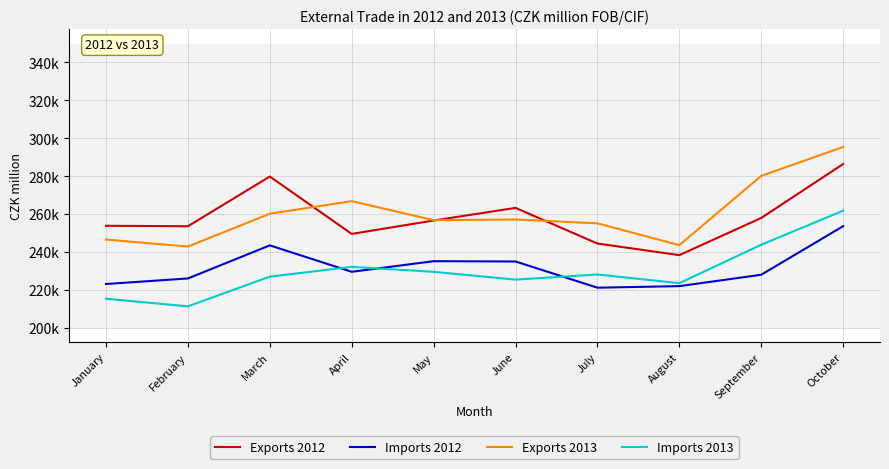

Which category has the highest value across all series?

October